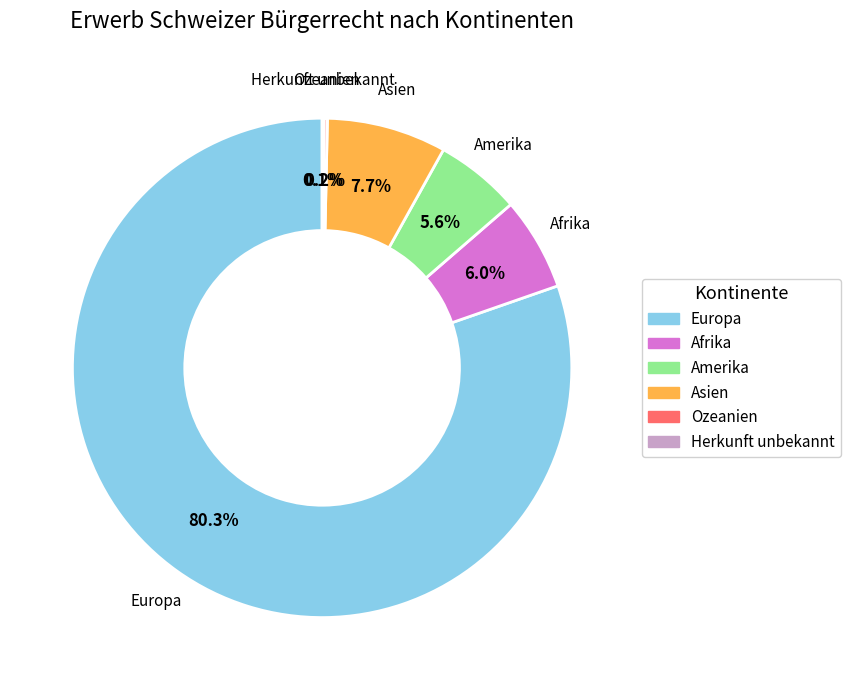

How much of the chart is everything except Asien?

92.3%